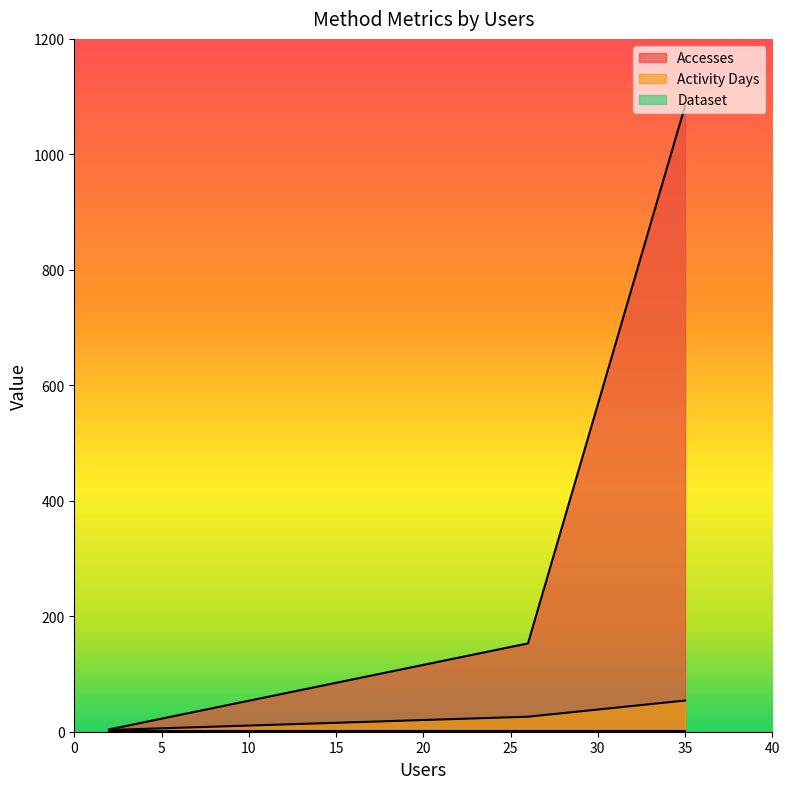

How many data points does each series have?

3